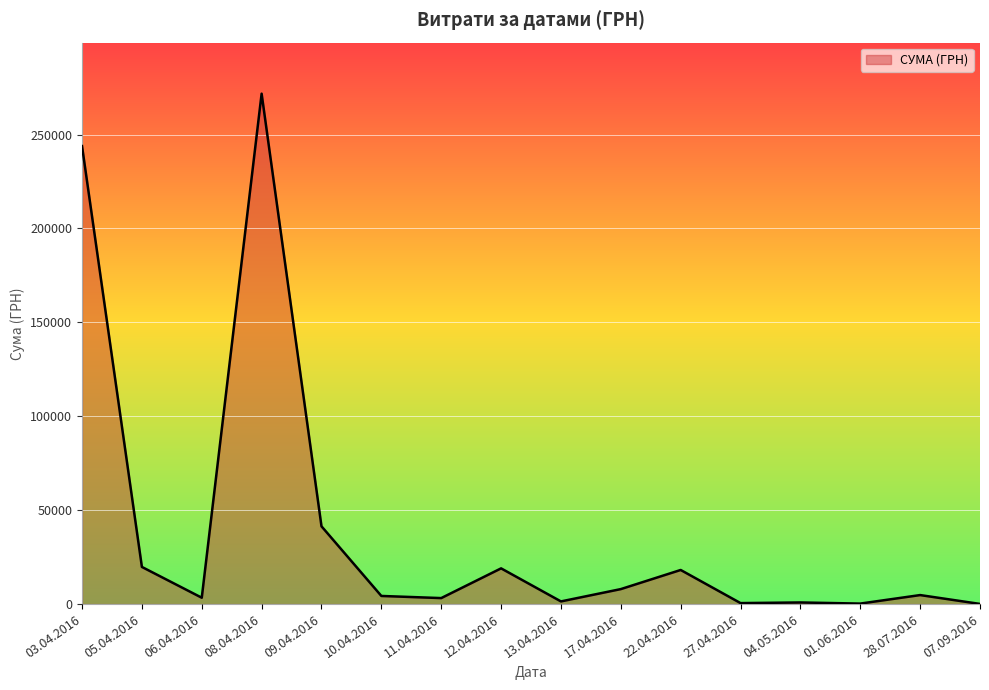

What is the average value?

40050.6